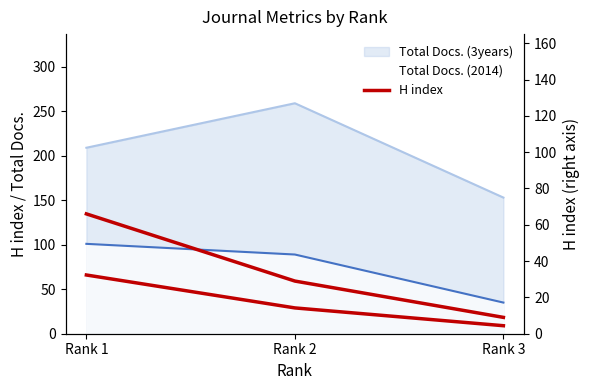

What is the highest value of the H index series?

66